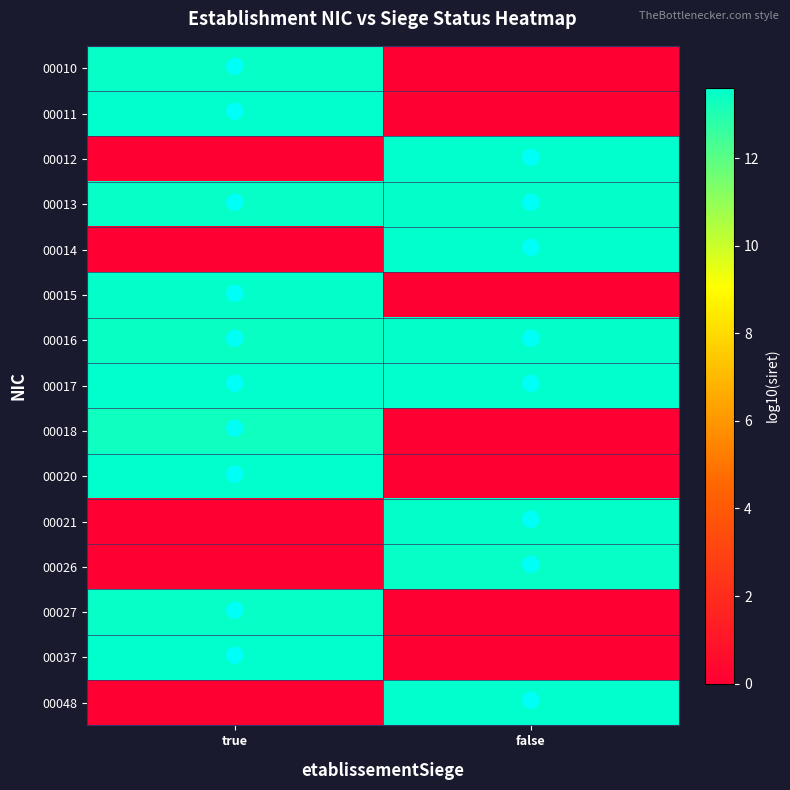

At which category is the sum across all series the highest?

true